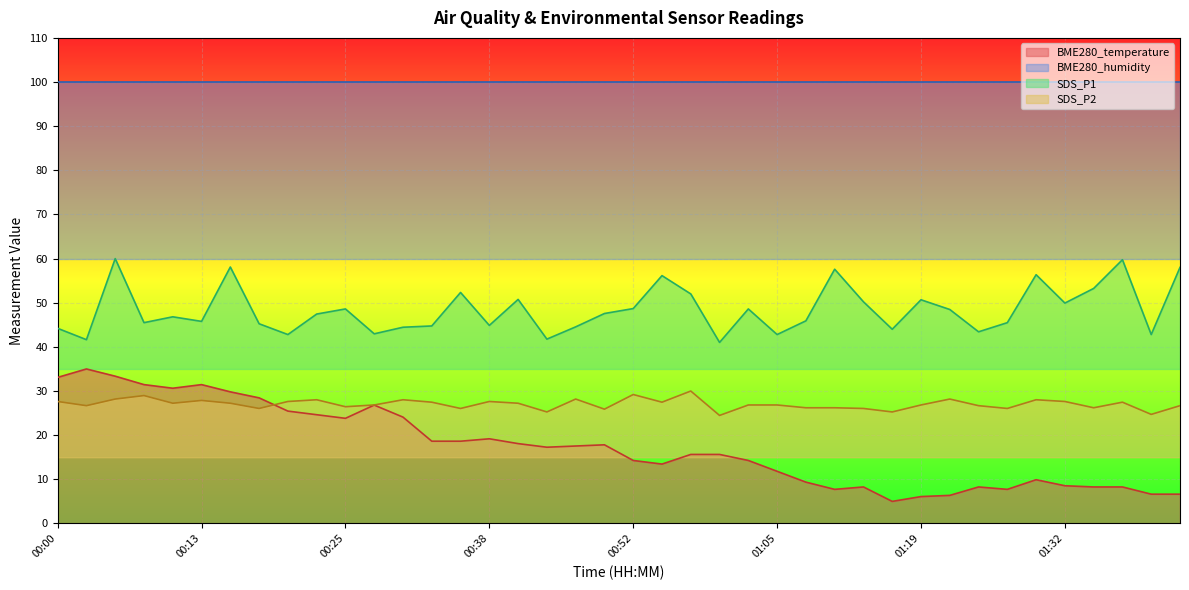

True or false: BME280_temperature and SDS_P1 intersect in this chart.

False